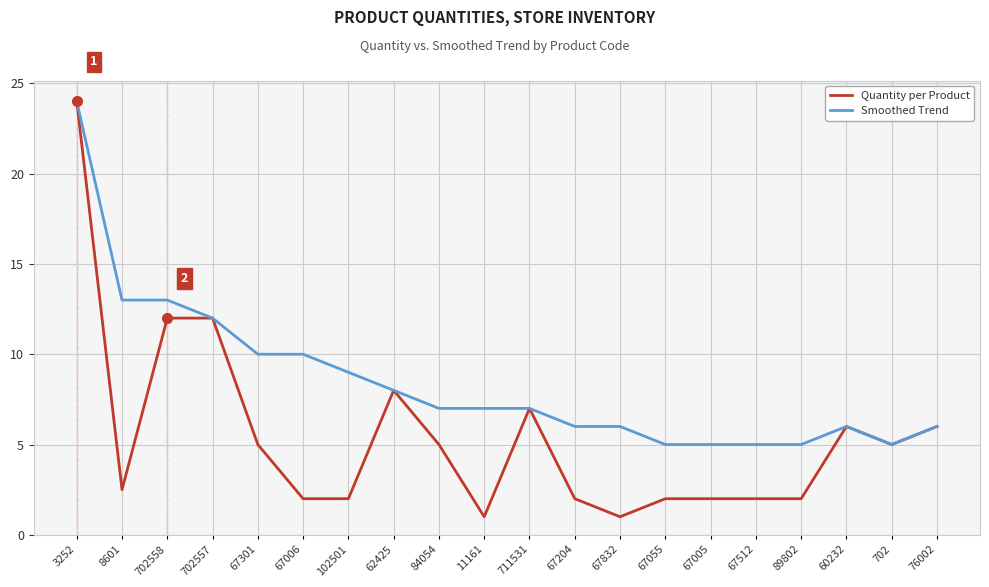

What is the sum of the Quantity per Product values at 67512 and 67055?

4.0